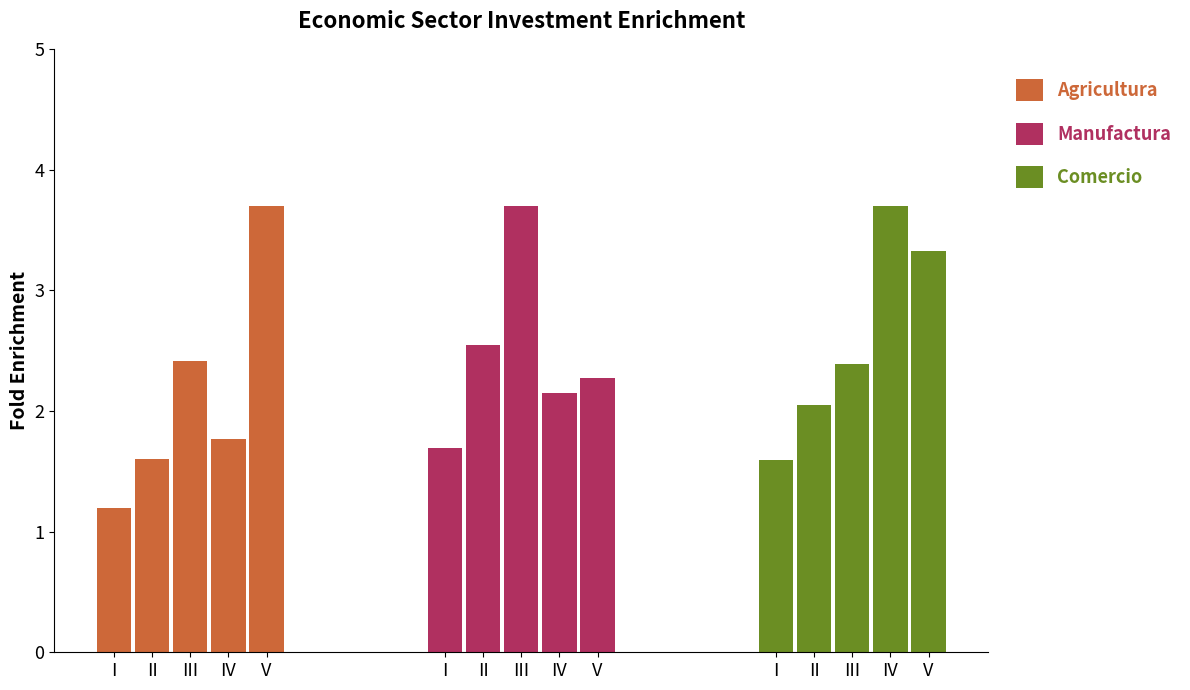

Is the value of Agricultura at IV greater than the value of Comercio at IV?

No